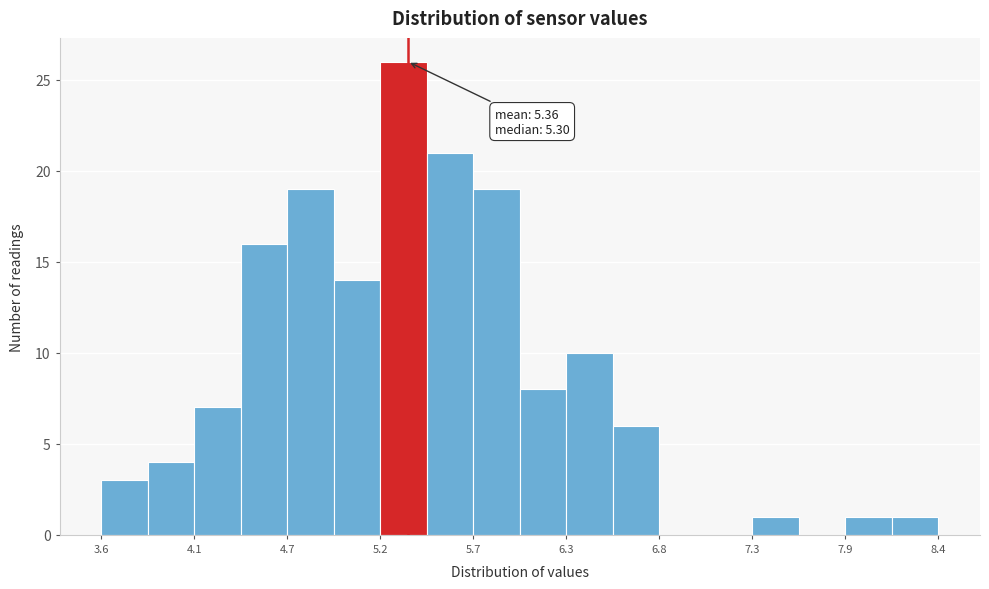

Around what value on the x-axis is the tallest bar? Give the approximate position of its centre, as read against the axis.

5.3